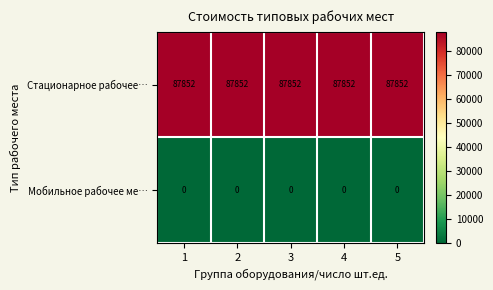

At 5, list the series in order from smallest to largest.

Мобильное рабочее ме…, Стационарное рабочее…